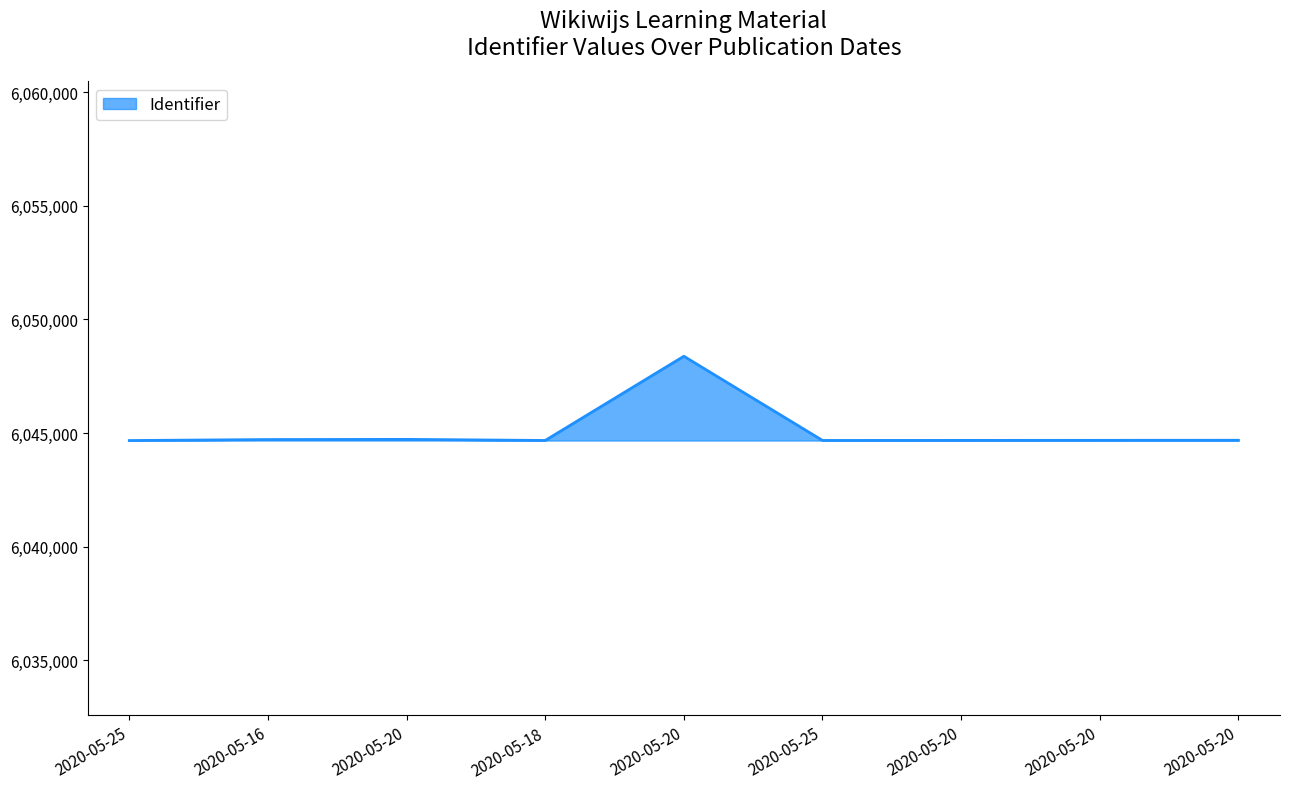

What is the change in value from 2020-05-18 to 2020-05-20?

+9